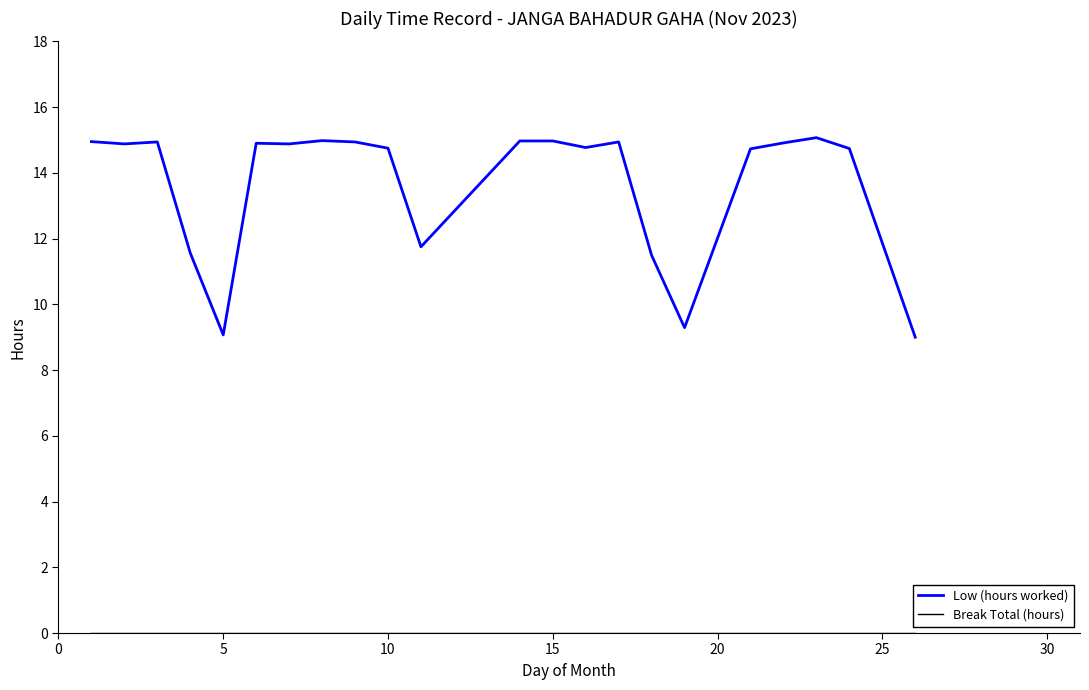

Count the number of categories in the chart.

23